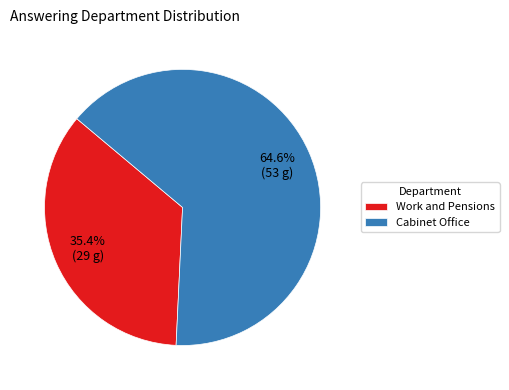

Is it true that Work and Pensions is 35% of the pie?

True